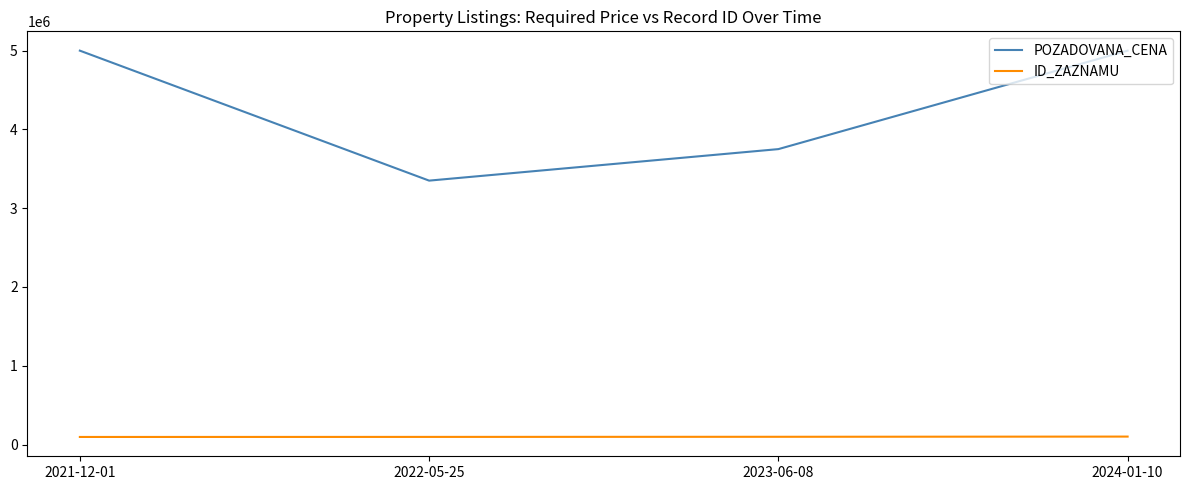

True or false: POZADOVANA_CENA and ID_ZAZNAMU cross at least once.

False